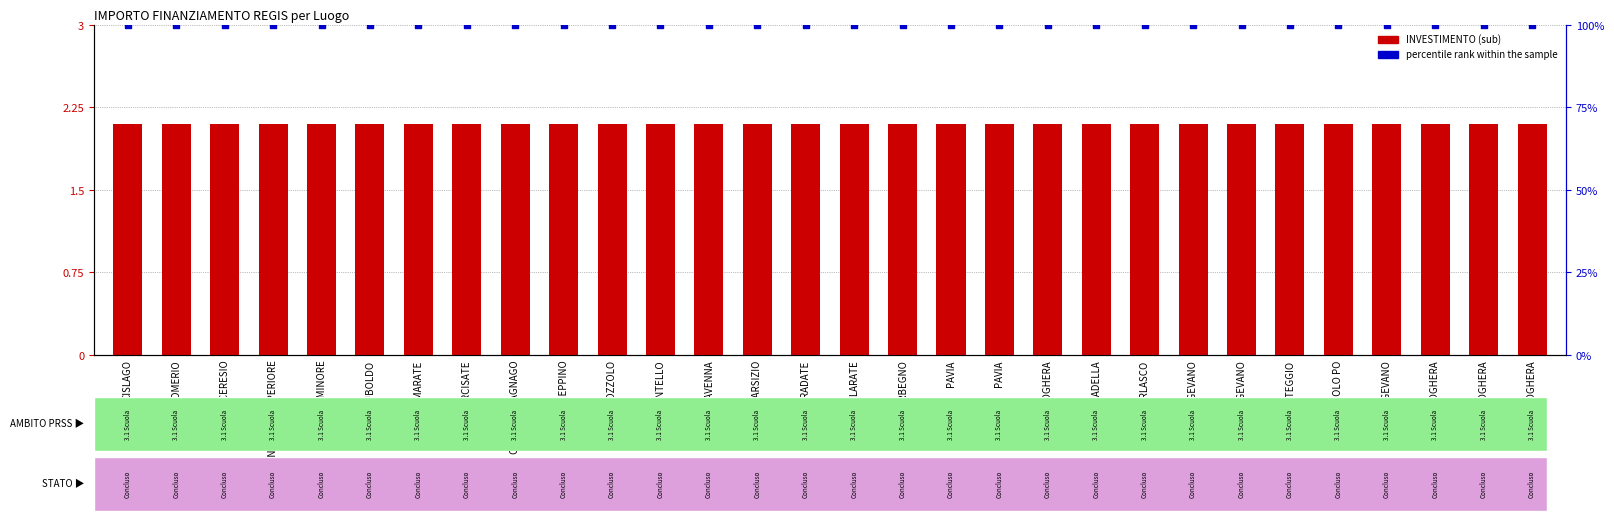

What are all the series names shown in the legend?

INVESTIMENTO, percentile rank within the sample